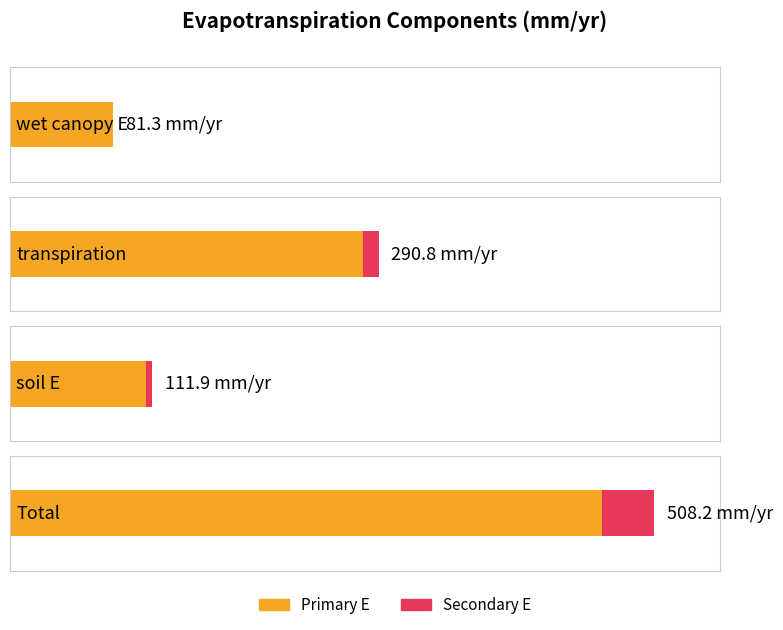

What value does the Total series have at wet canopy E?

81.3